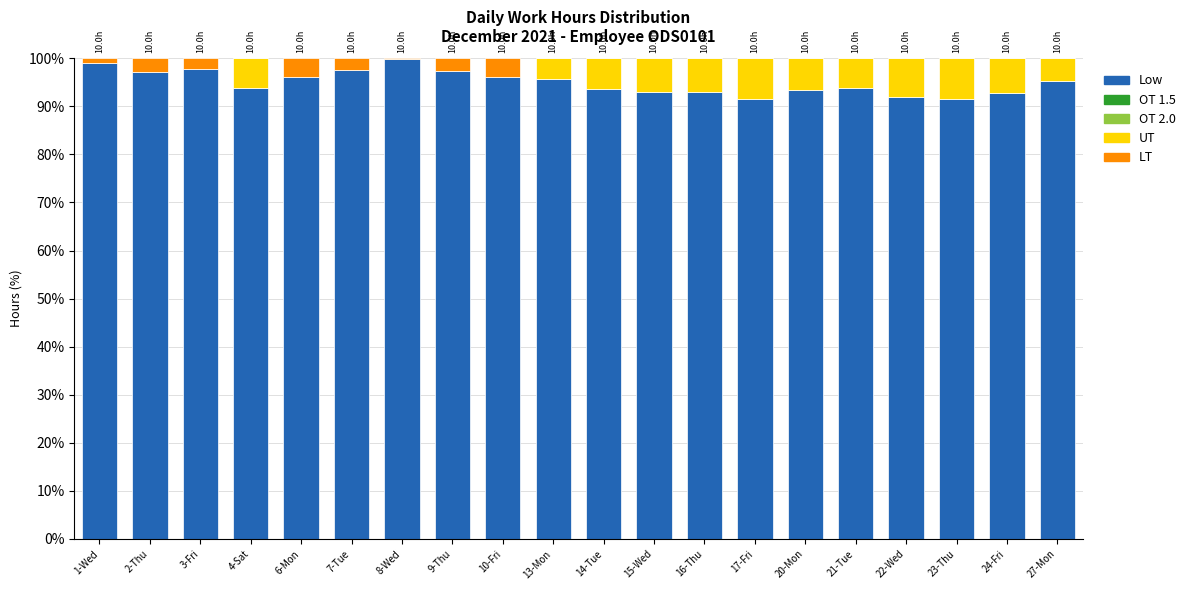

True or false: Low has a value of 93.5 at 20-Mon.

True